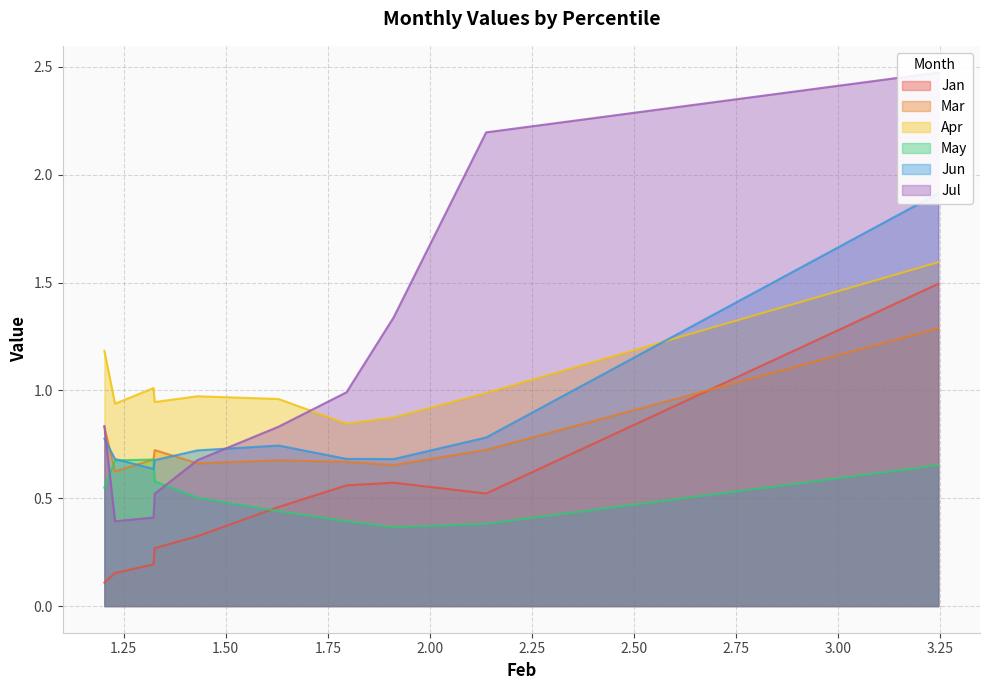

True or false: Mar and Apr intersect in this chart.

False